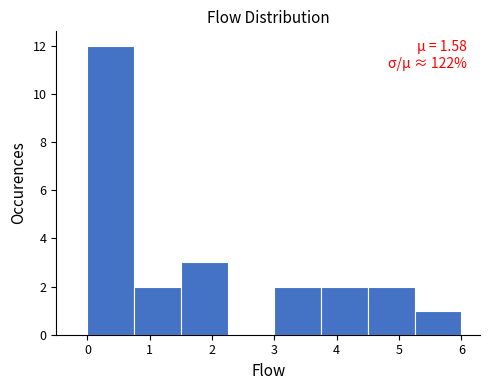

Which range on the x-axis has the tallest bar?

0.00 to 0.75